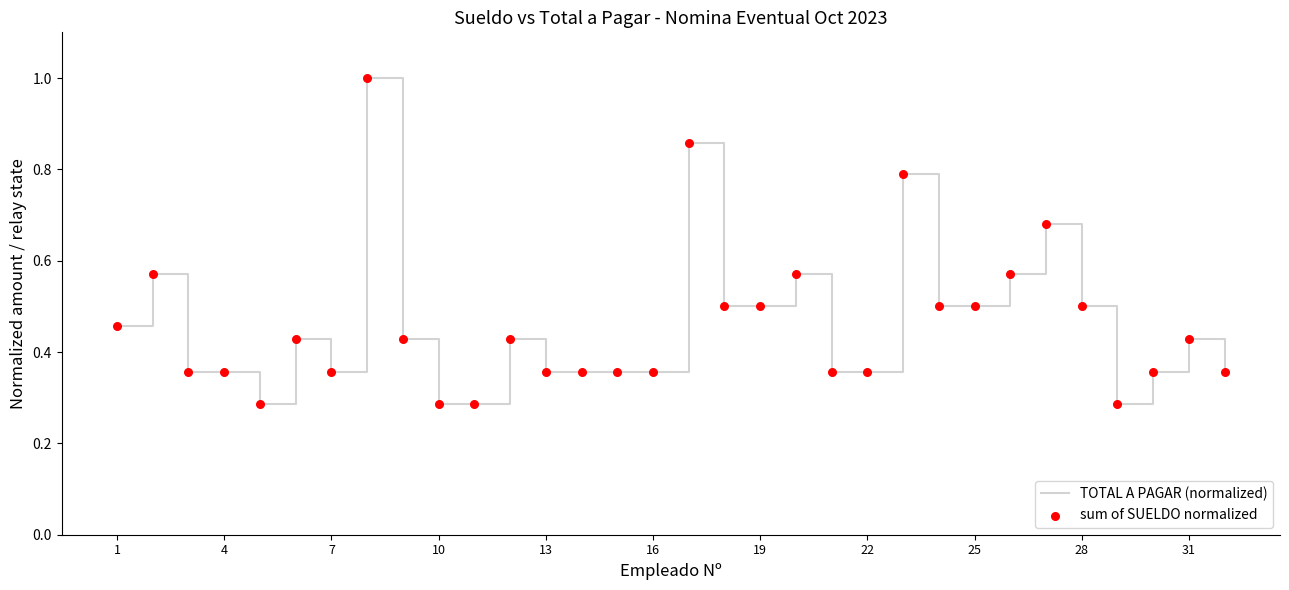

What is the greatest value displayed?

1.0